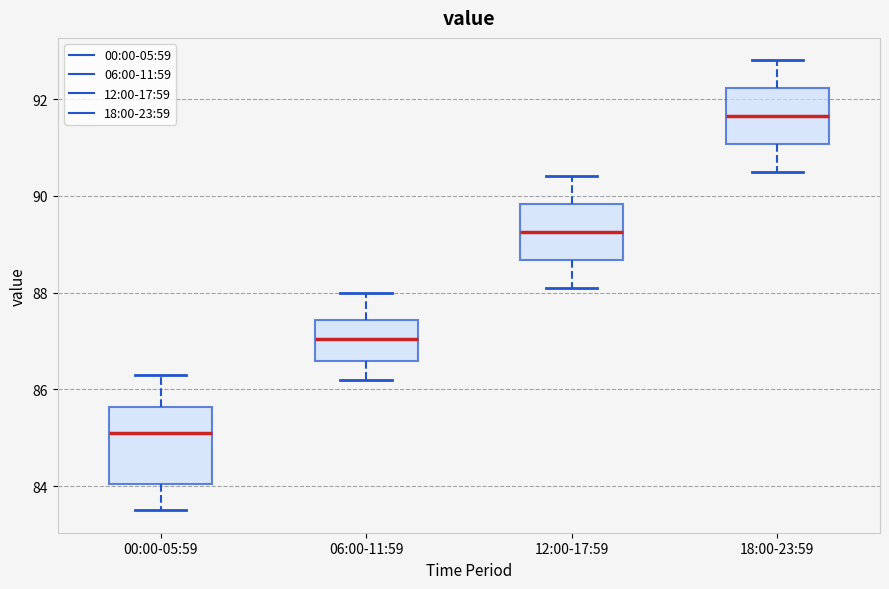

Reading left to right, transcribe this box plot: for each box, give where its median line is, the range the box spans, and where its two whiskers end, as read against the y-axis. The values are not printed on the chart, so give them approximately, as read against the axis.

00:00-05:59: median 85.2, box 84.0 to 85.6, whiskers 83.6 to 86.4
06:00-11:59: median 87.0, box 86.6 to 87.4, whiskers 86.2 to 88.0
12:00-17:59: median 89.2, box 88.6 to 89.8, whiskers 88.2 to 90.4
18:00-23:59: median 91.6, box 91.0 to 92.2, whiskers 90.6 to 92.8